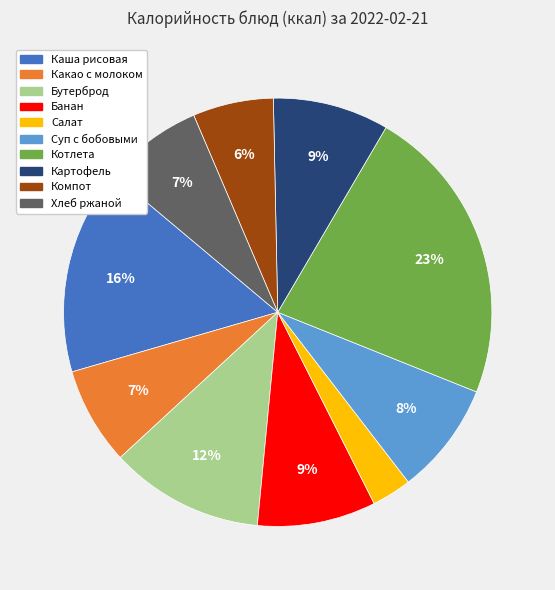

Combined, do Котлета and Каша рисовая account for over 50%?

No